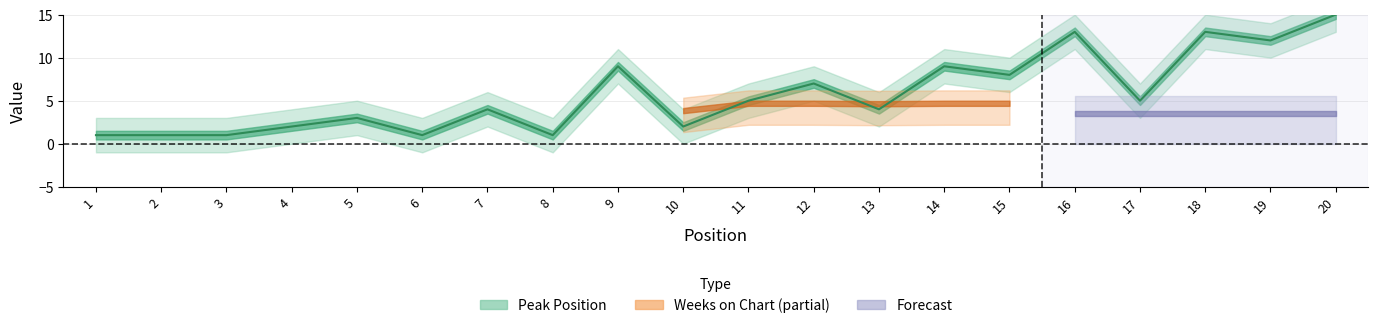

What is the maximum value shown in the chart?

15